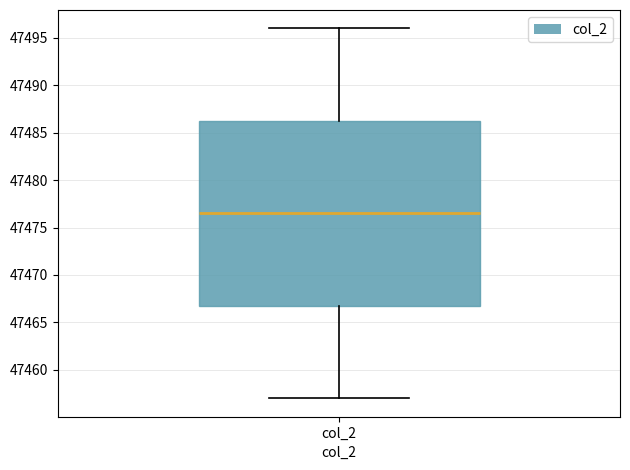

Read this box plot against the y-axis: the position of the median line, the range covered by the box, and the ends of both whiskers. The values are not printed on the chart, so give them approximately, as read against the axis.

median 47476.5, box 47467.0 to 47486.5, whiskers 47457.0 to 47496.0